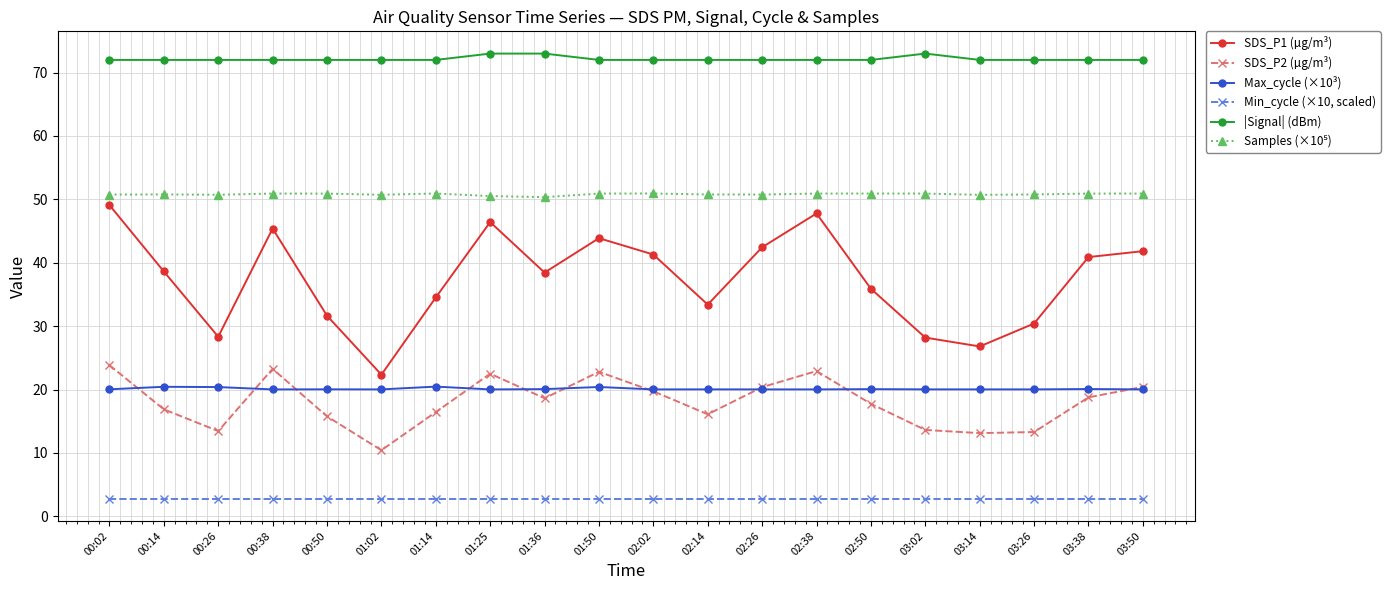

What is the smallest value displayed?

2.8